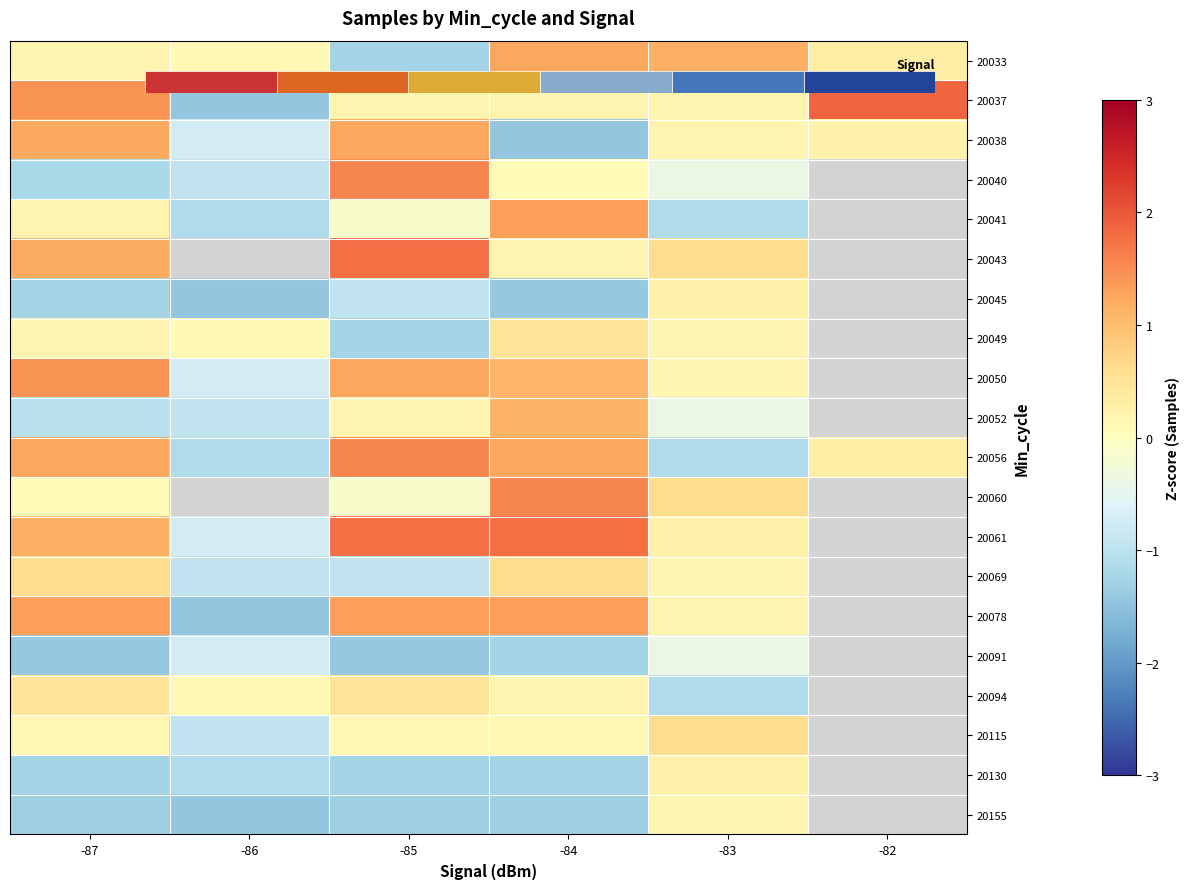

How many data points in 20130 are above -1?

1